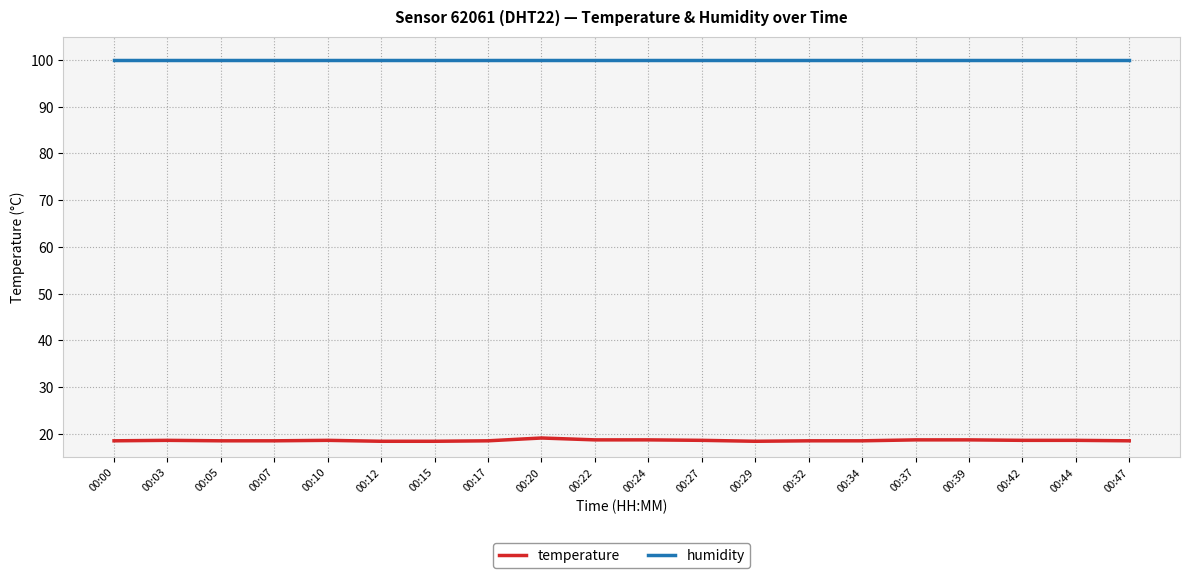

The value of humidity at 00:42 is 62.8. True or false?

False